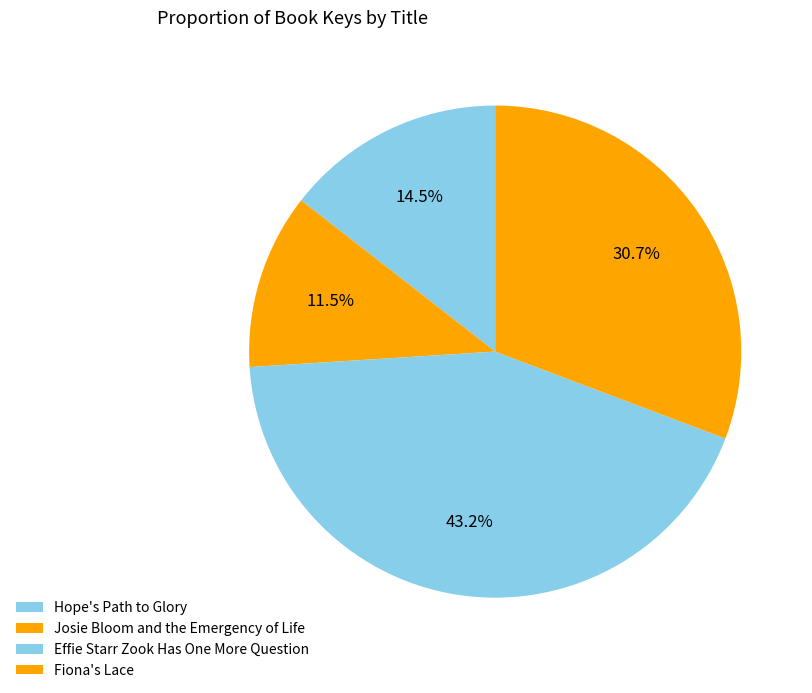

How many segments does this pie chart have?

4